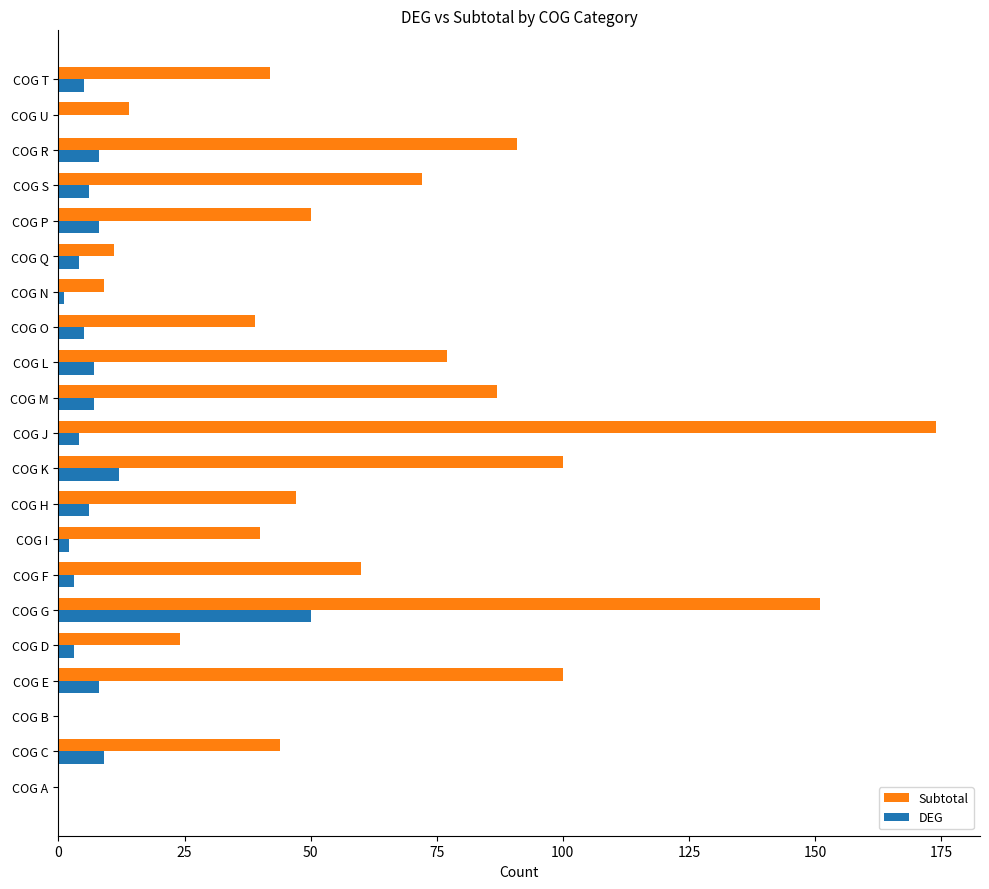

True or false: Subtotal has a value of 78 at COG C.

False